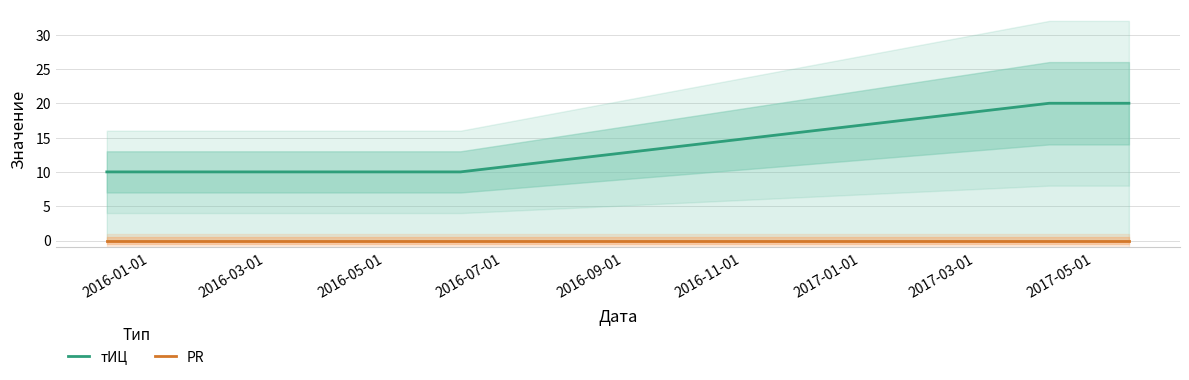

Between 2016-01-01 and 2016-03-01, which is larger?

2016-01-01